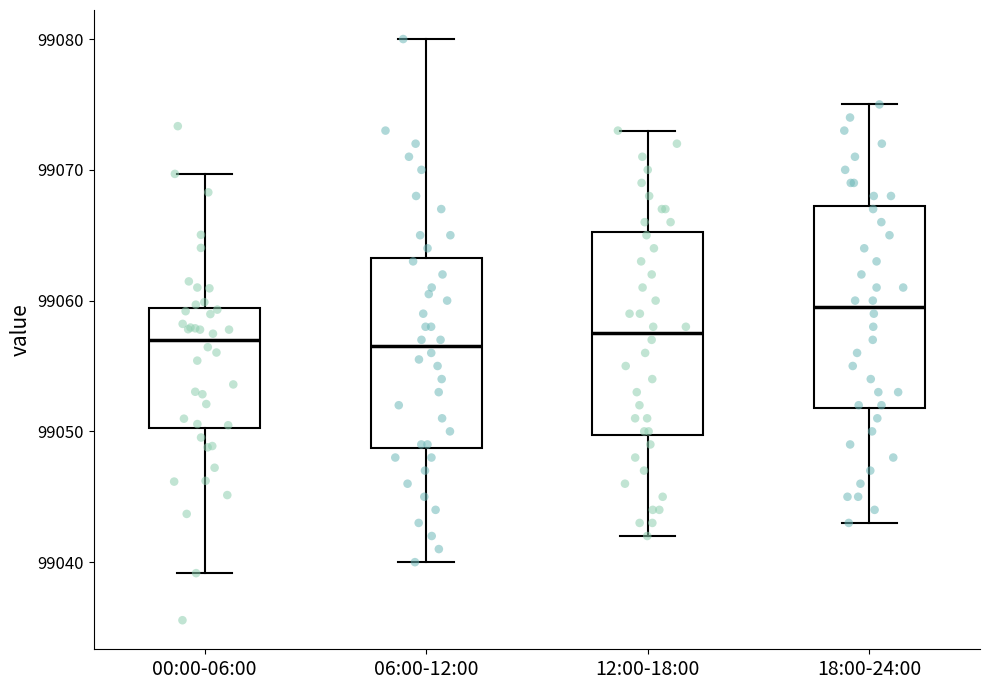

Where does the upper whisker of the box for 00:00-06:00 end on the y-axis? The values are not printed on the chart, so give them approximately, as read against the axis.

99070